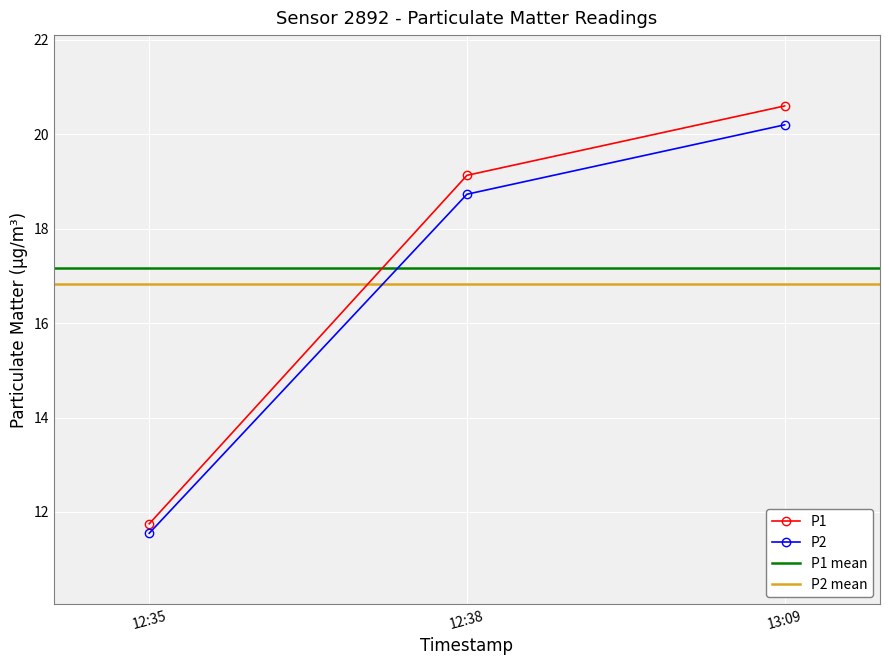

The value of P2 at 13:09 is 20.2. True or false?

True